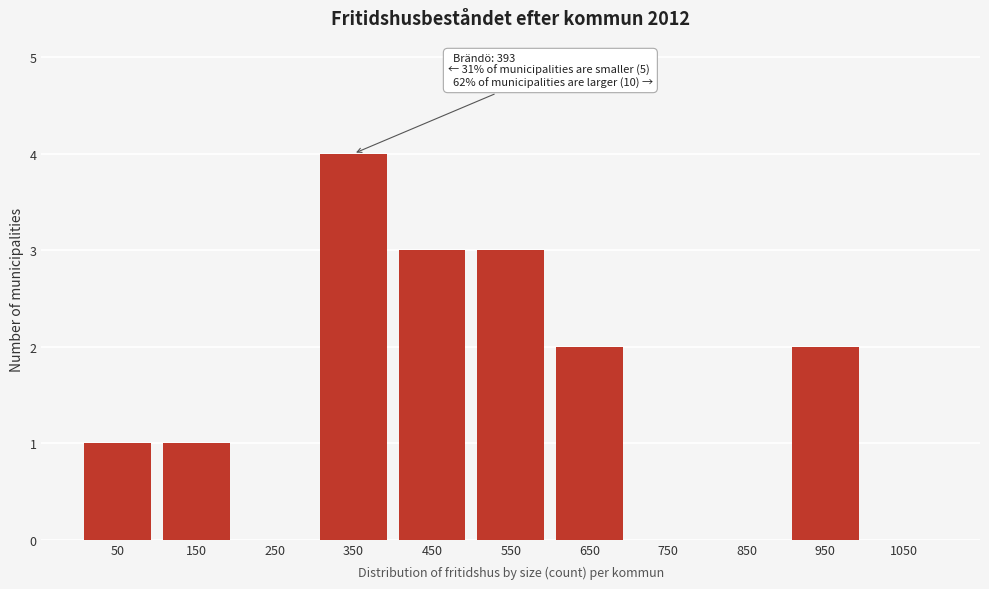

Reading left to right, list all the values displayed in this chart.

50=1	150=1	250=0	350=4	450=3	550=3	650=2	750=0	850=0	950=2	1050=0